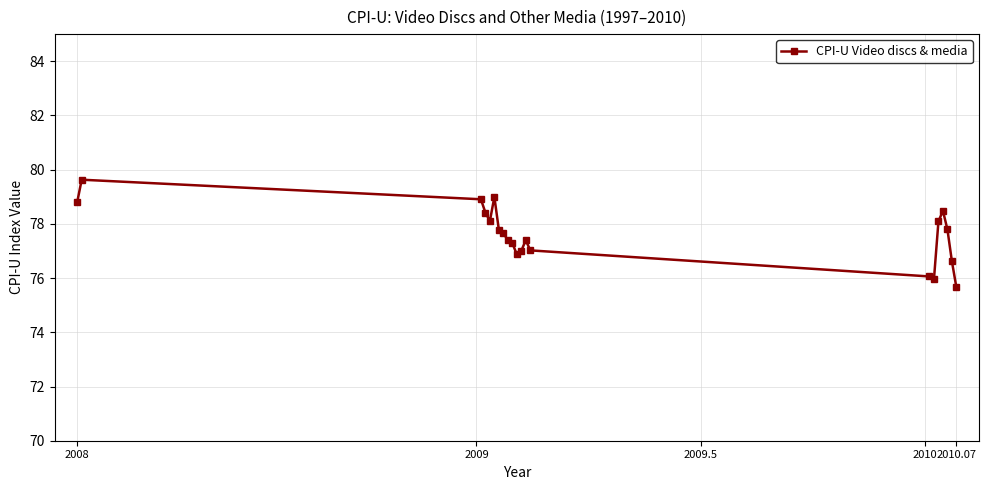

What is the value of the 5th point from the left?

78.1